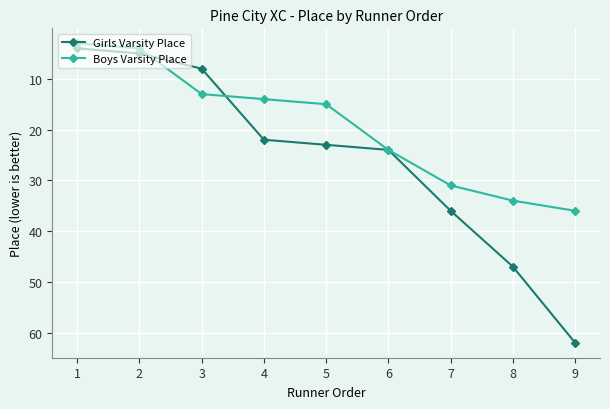

Reading right to left, list all the values displayed in this chart.

Girls Varsity Place: 62	47	36	24	23	22	8	5	4
Boys Varsity Place: 36	34	31	24	15	14	13	4	3